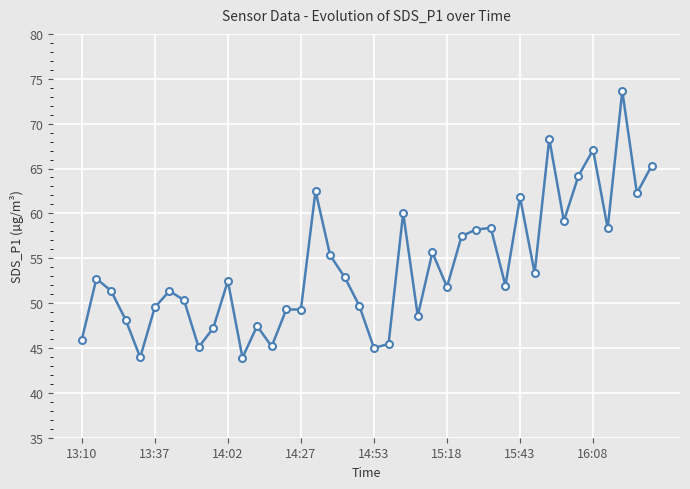

What is the sum of all values?

2159.5